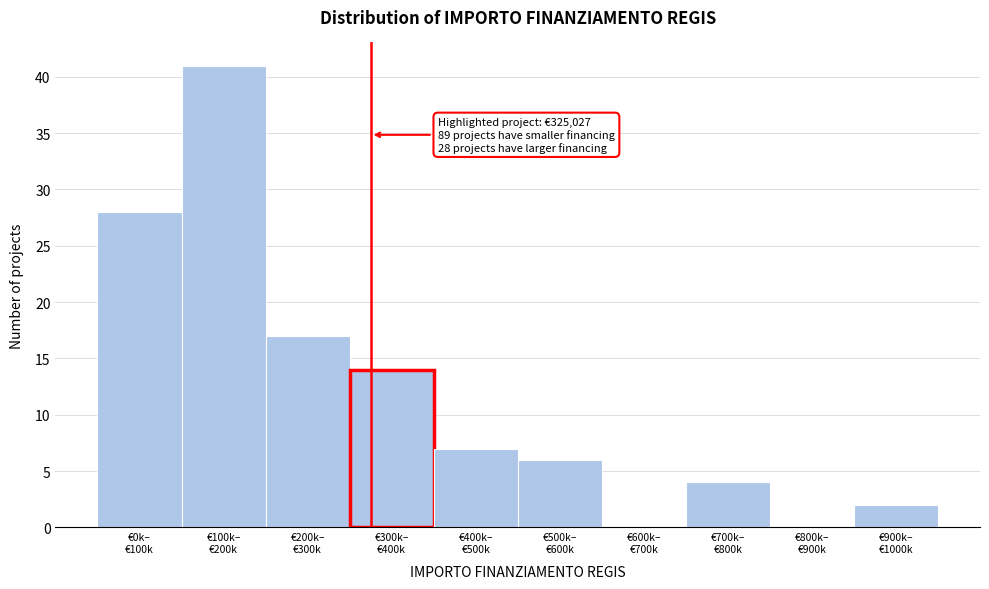

What is the sum of all values?

119